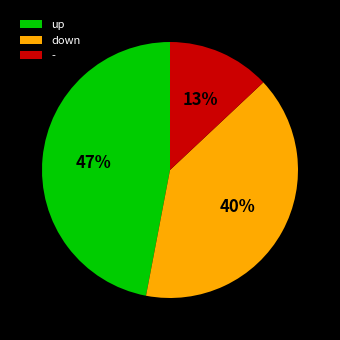

Rank the categories by value from highest to lowest.

up, down, -